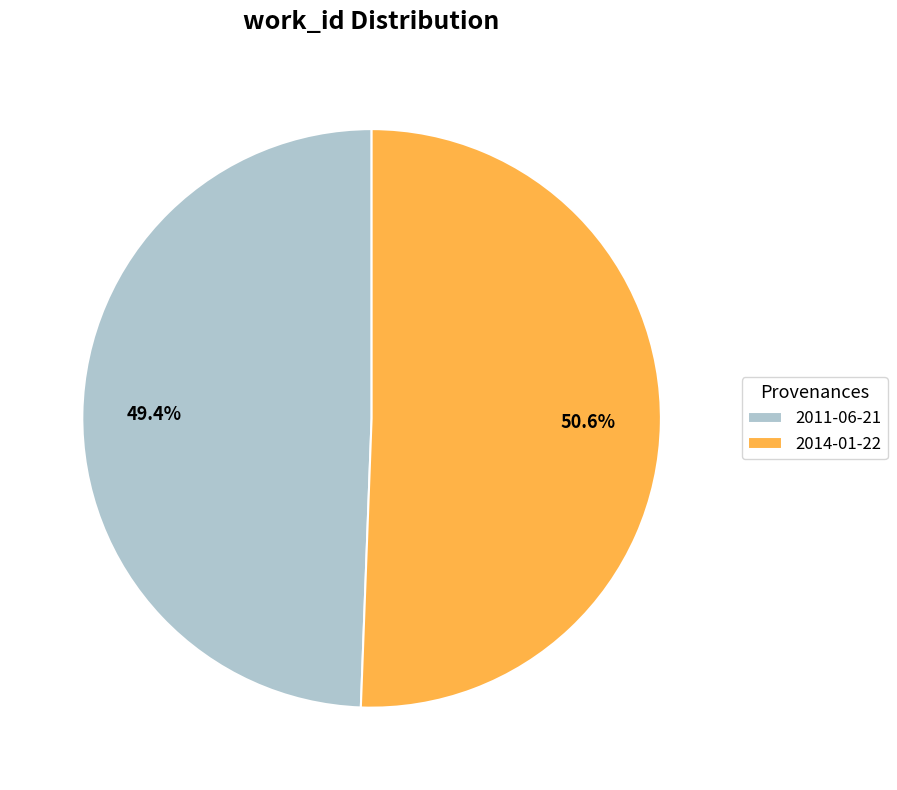

What is the largest slice in the pie chart?

2014-01-22